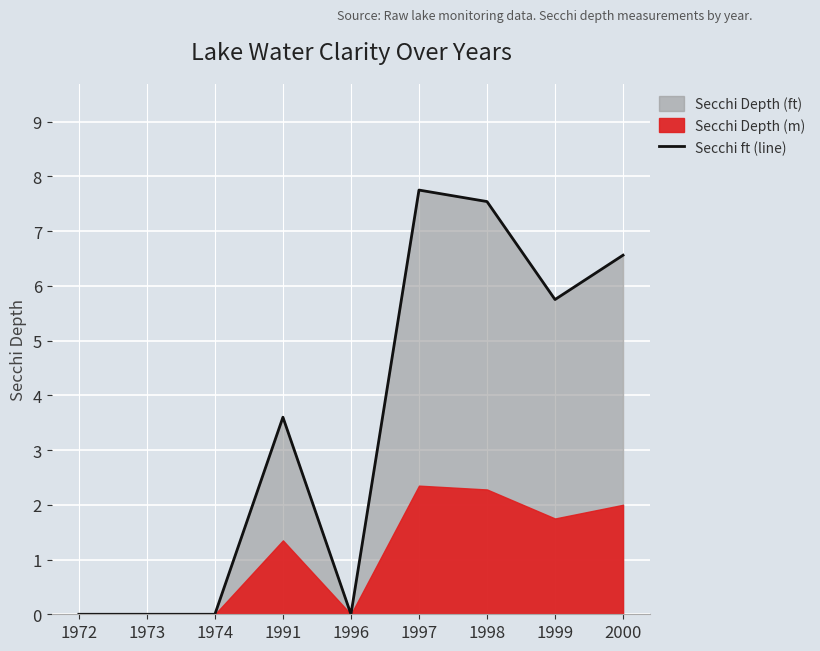

Rank the categories by value from highest to lowest.

1997, 1998, 2000, 1999, 1991, 1972, 1973, 1974, 1996